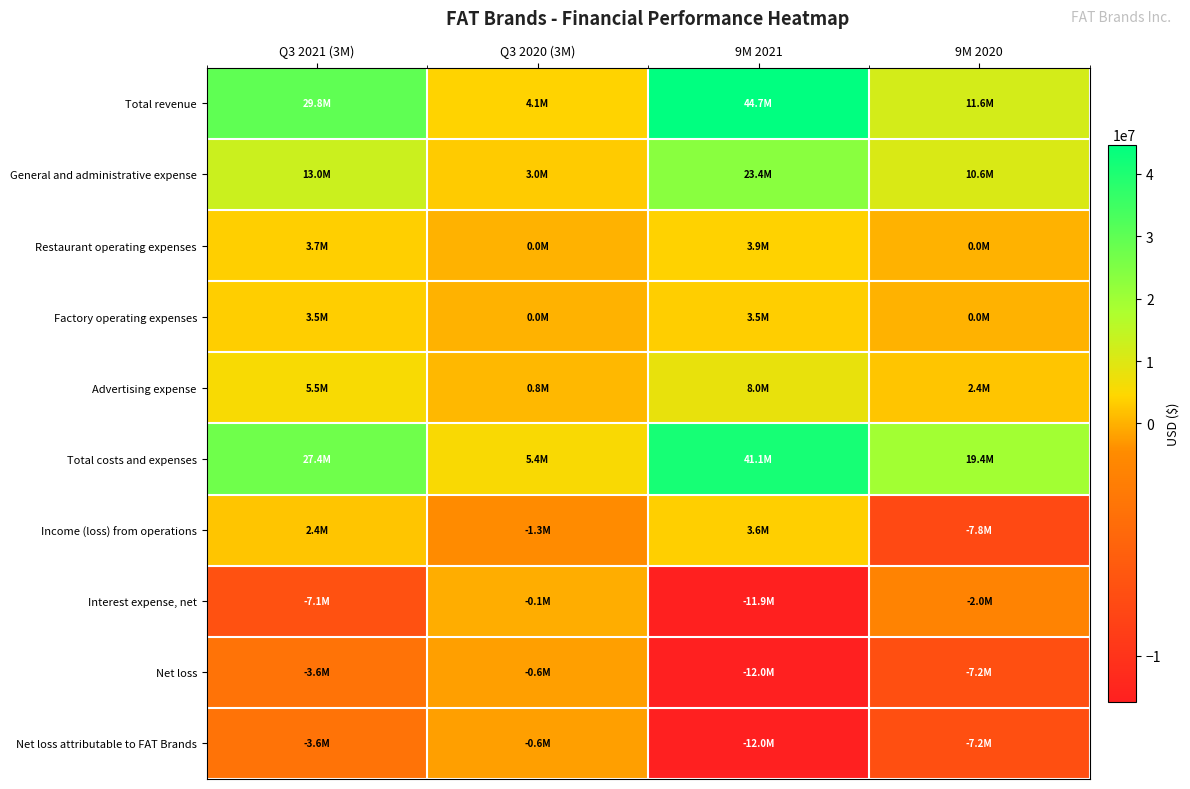

What is the total value across all series at Q3 2020 (3M)?

10723000